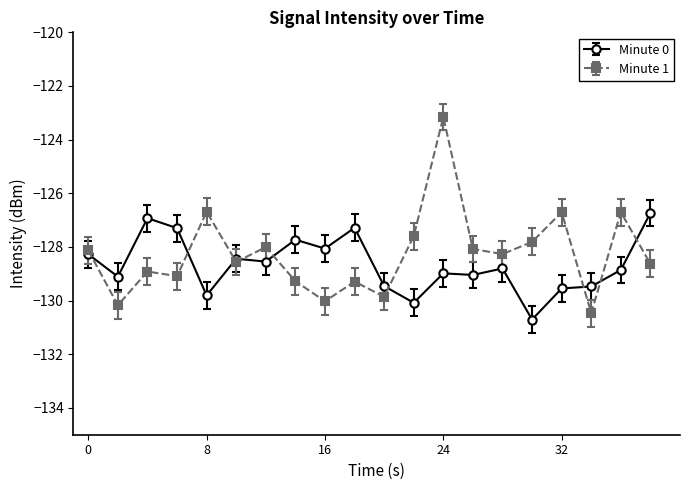

True or false: Minute 1 has more than 2 interior local peaks.

True